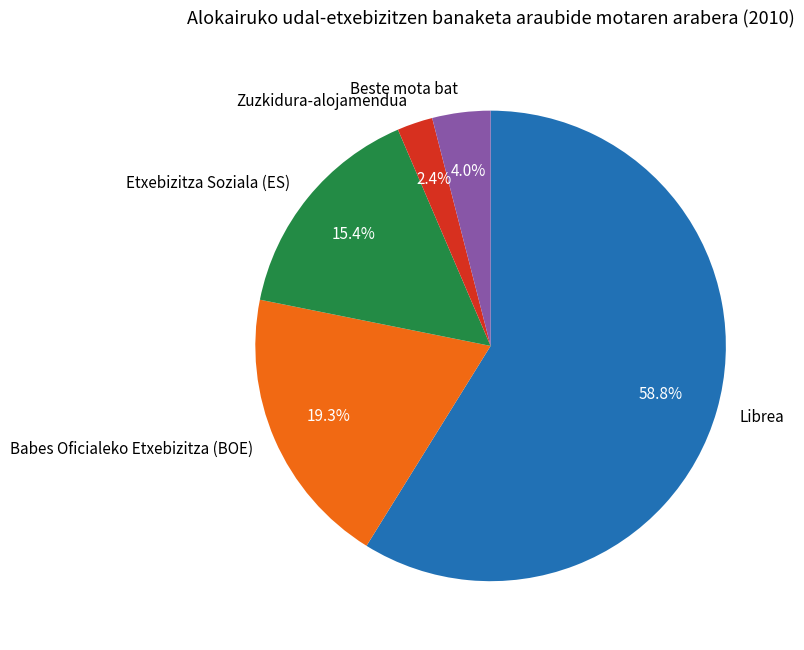

Which slice represents more than half of the pie?

Librea